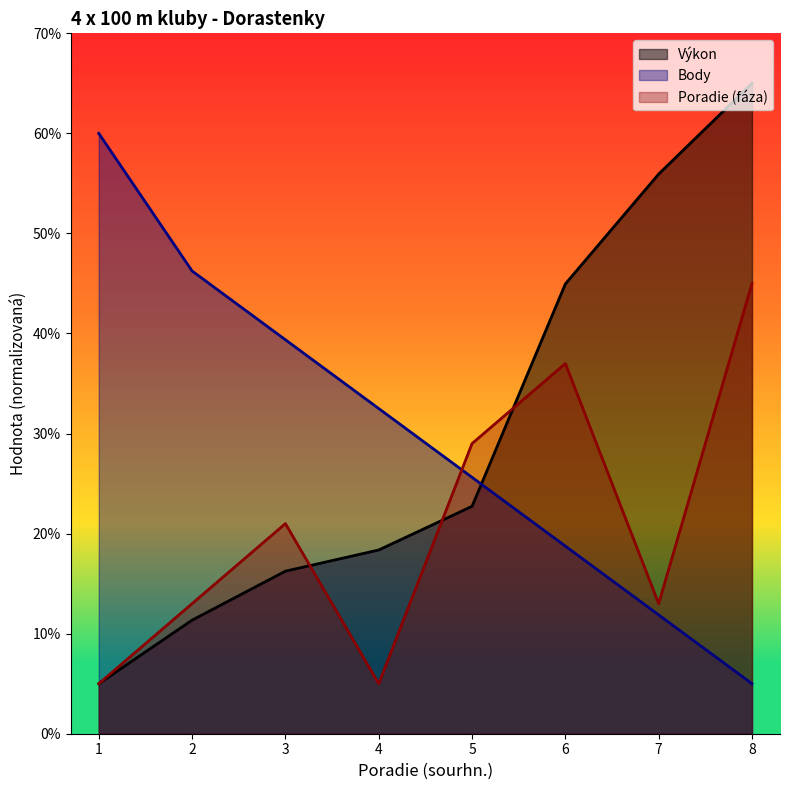

What is the average value of the Body series?

29.9